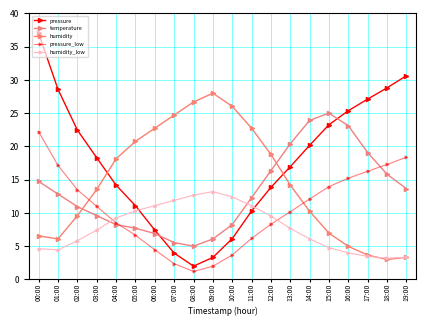

How many times do pressure and humidity cross each other?

2